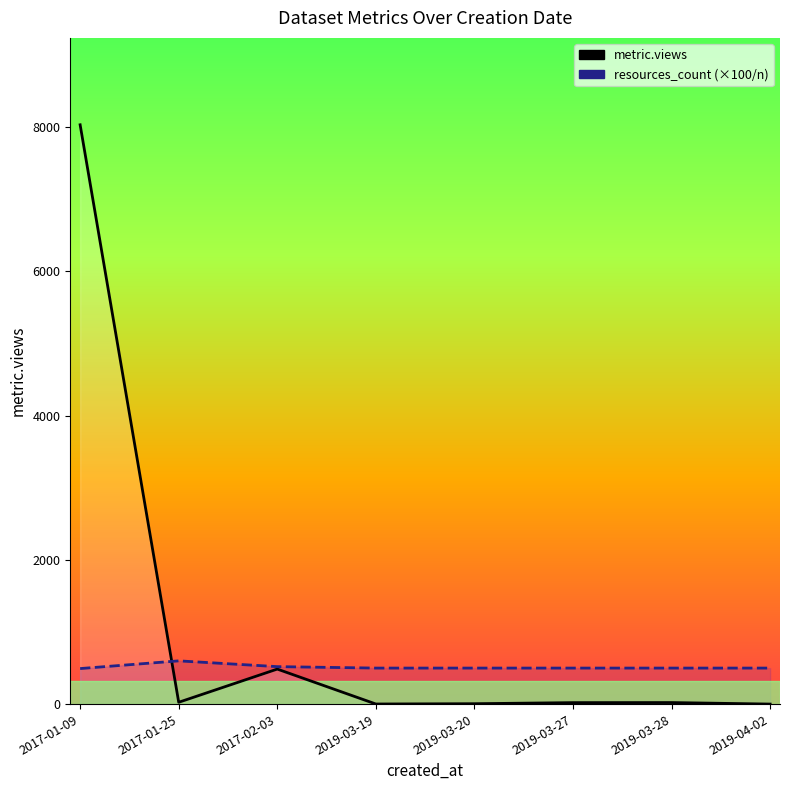

List the labels in order of metric.views value, largest first.

2017-01-09, 2017-02-03, 2017-01-25, 2019-03-28, 2019-03-27, 2019-03-20, 2019-03-19, 2019-04-02